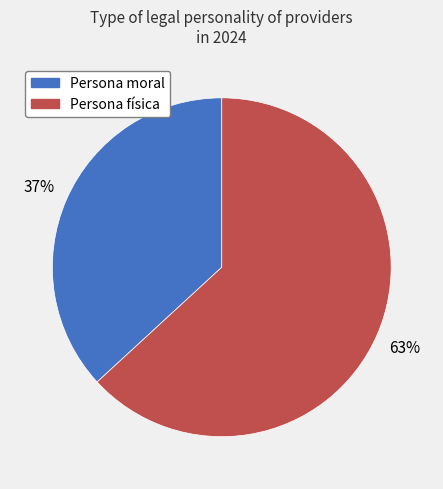

What is the ratio of the value at Persona moral to the value at Persona física?

0.6